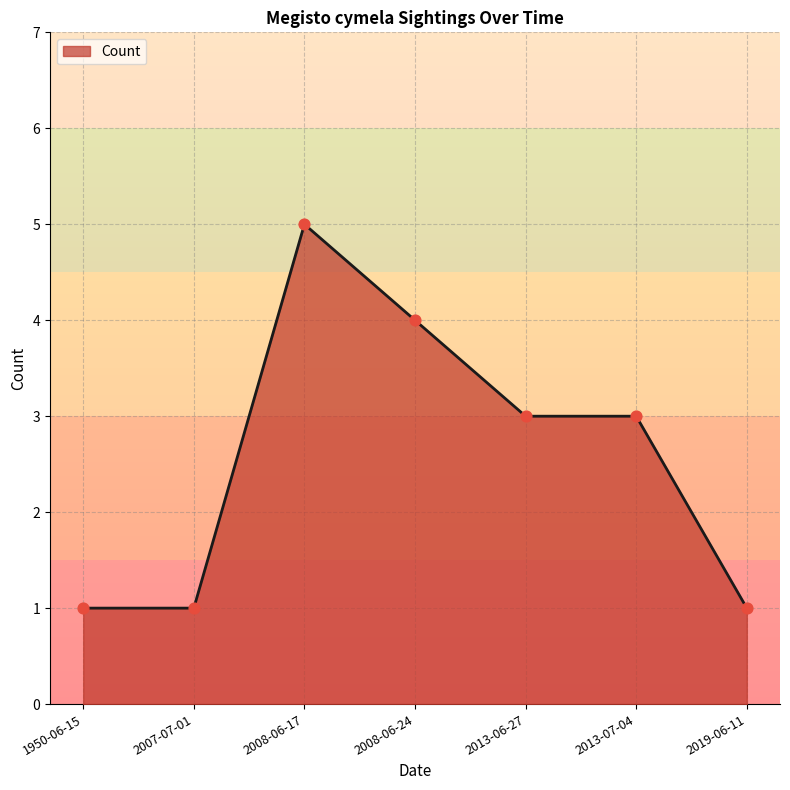

Which has a higher value, 1950-06-15 or 2008-06-24?

2008-06-24